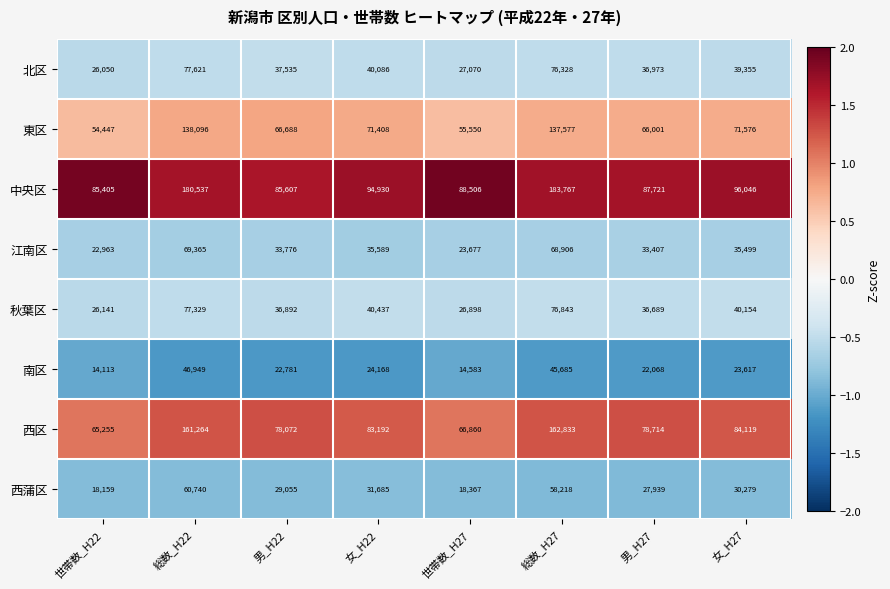

Which series changed the most between 男_H22 and 女_H22?

中央区